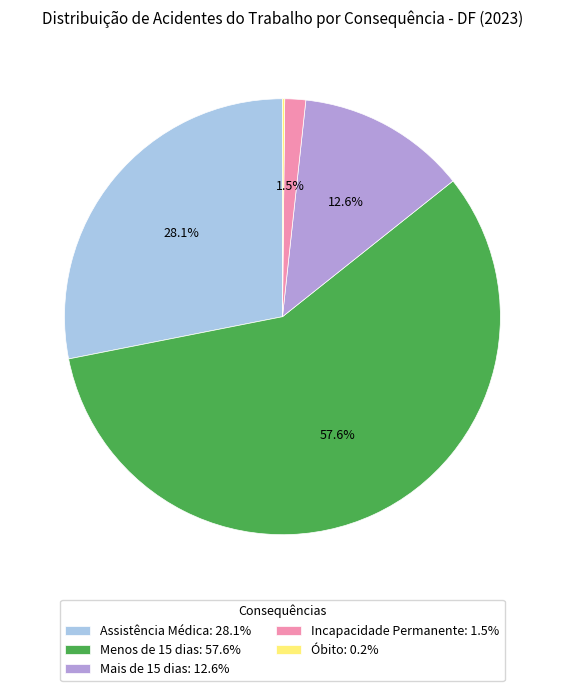

Does Mais de 15 dias account for over 50% of the chart?

No